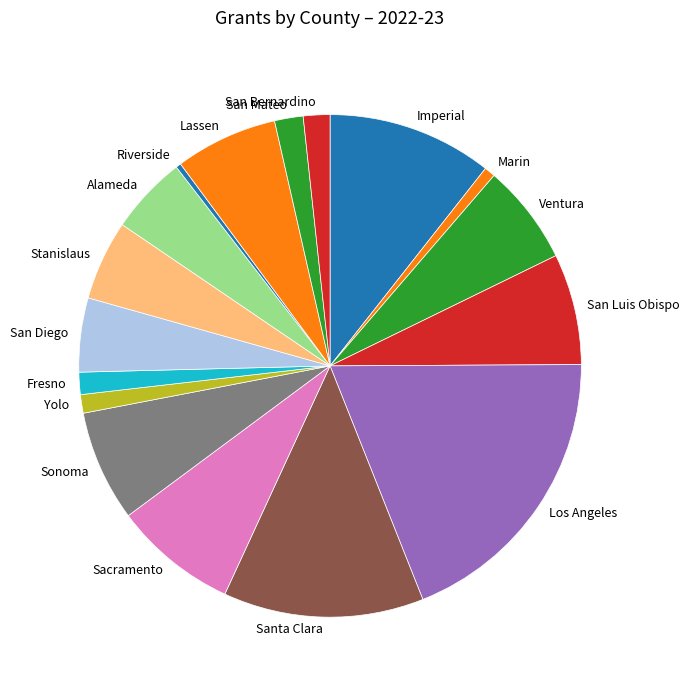

Which category has the biggest portion of the pie?

Los Angeles